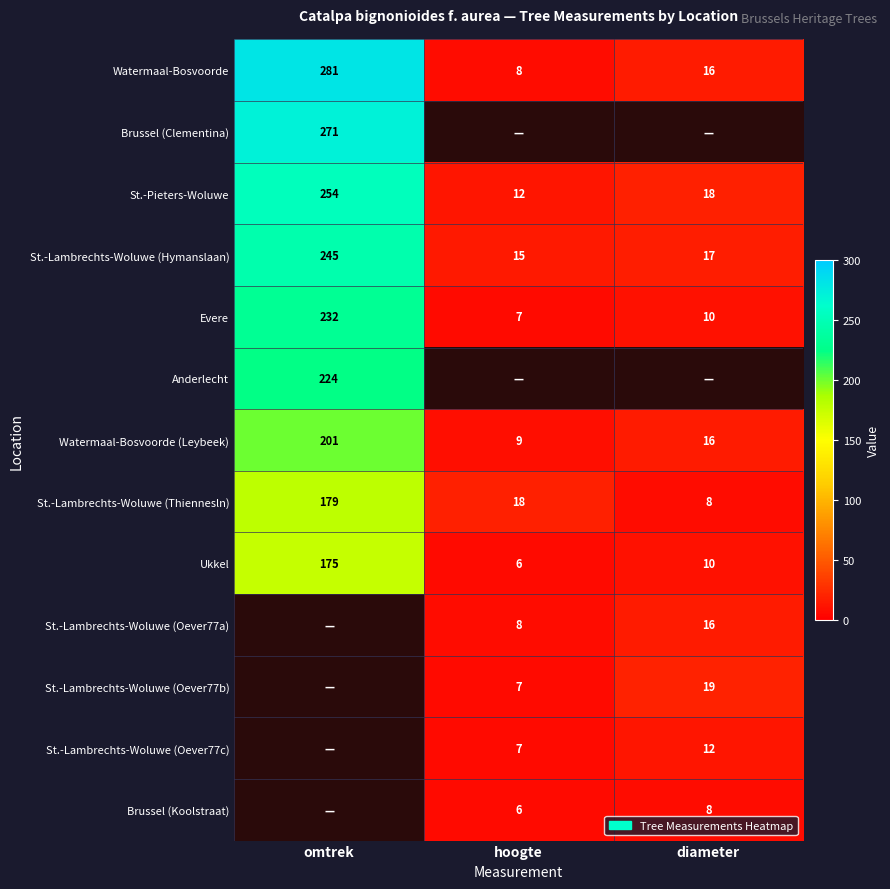

Count the number of data series in this chart.

13